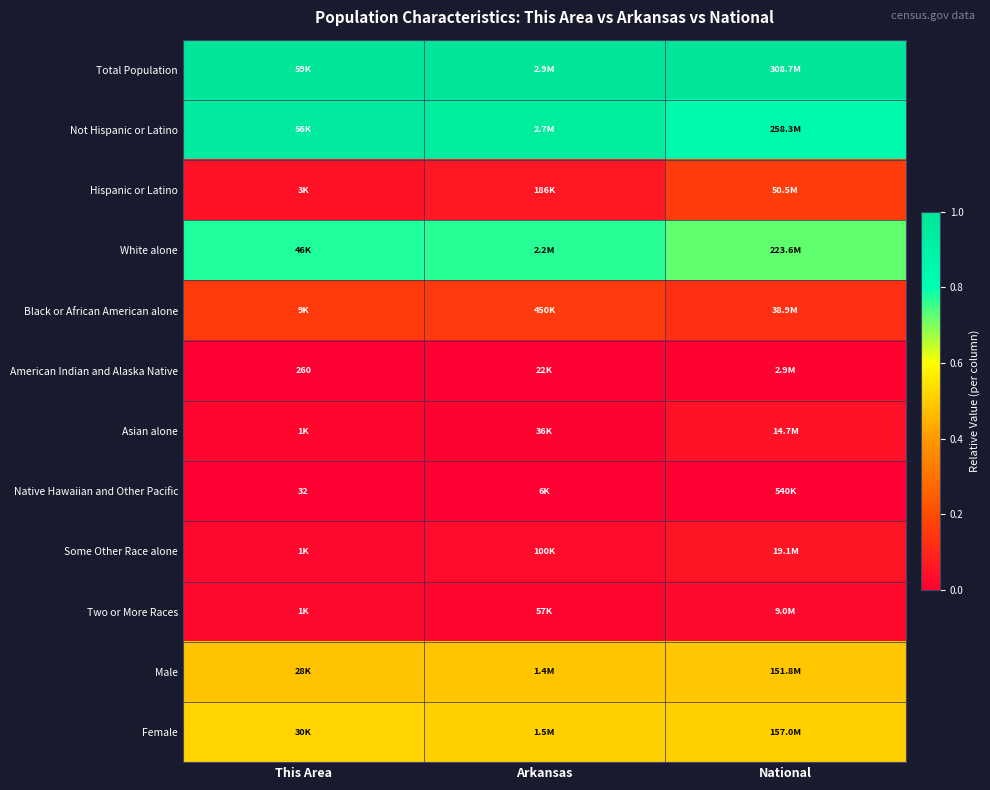

List the series in order of their peak value, lowest first.

Native Hawaiian and Other Pacific, American Indian and Alaska Native, Two or More Races, Asian alone, Some Other Race alone, Black or African American alone, Hispanic or Latino, Male, Female, White alone, Not Hispanic or Latino, Total Population